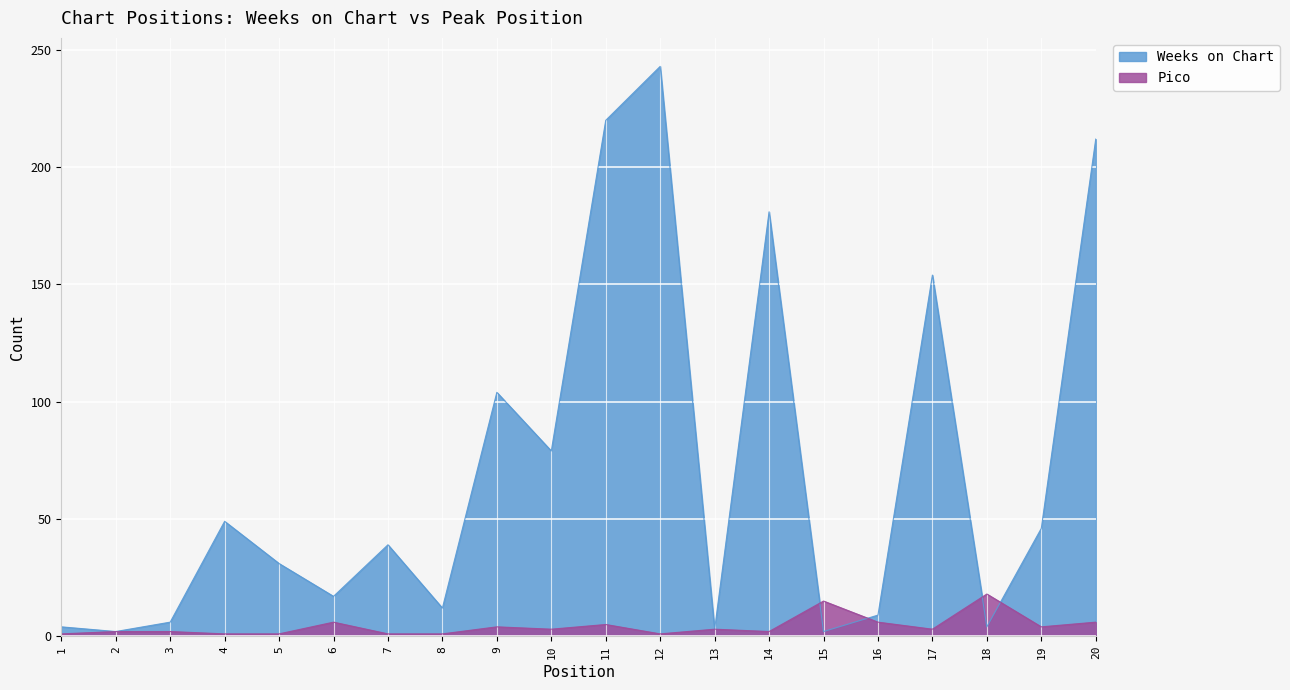

Which label corresponds to the largest value in the chart?

12